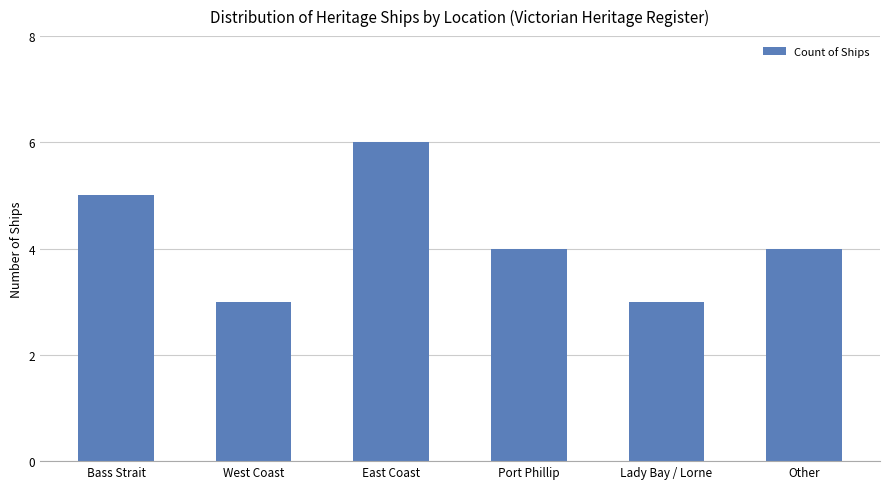

Does the chart contain any negative values?

No